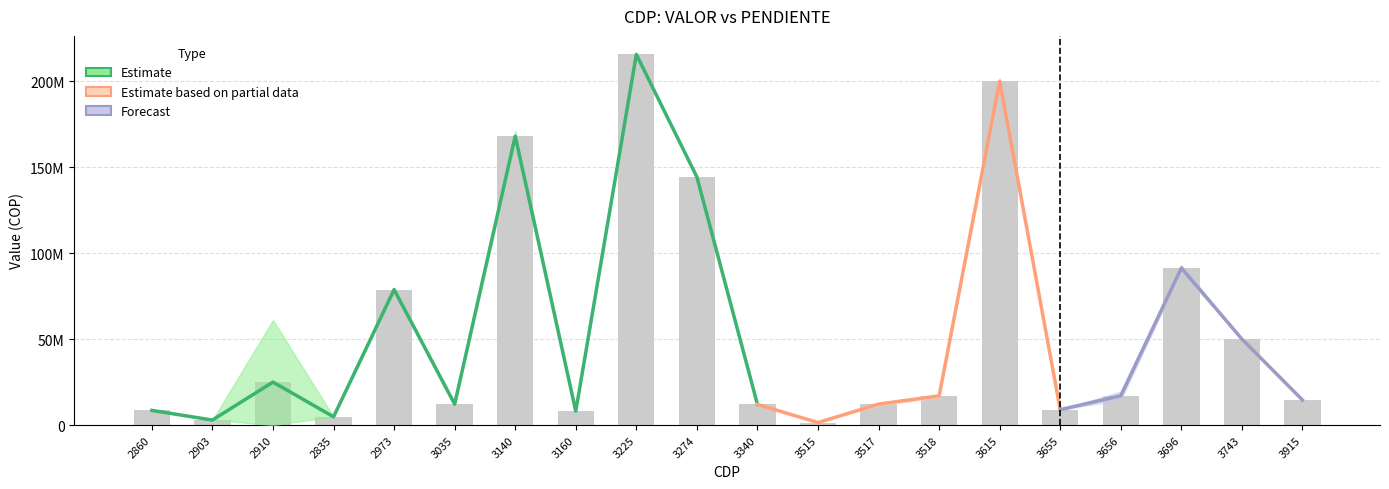

Rank the categories by value from lowest to highest.

3515, 2903, 2835, 3160, 2860, 3655, 3340, 3035, 3517, 3915, 3518, 3656, 2910, 3743, 2973, 3696, 3274, 3140, 3615, 3225